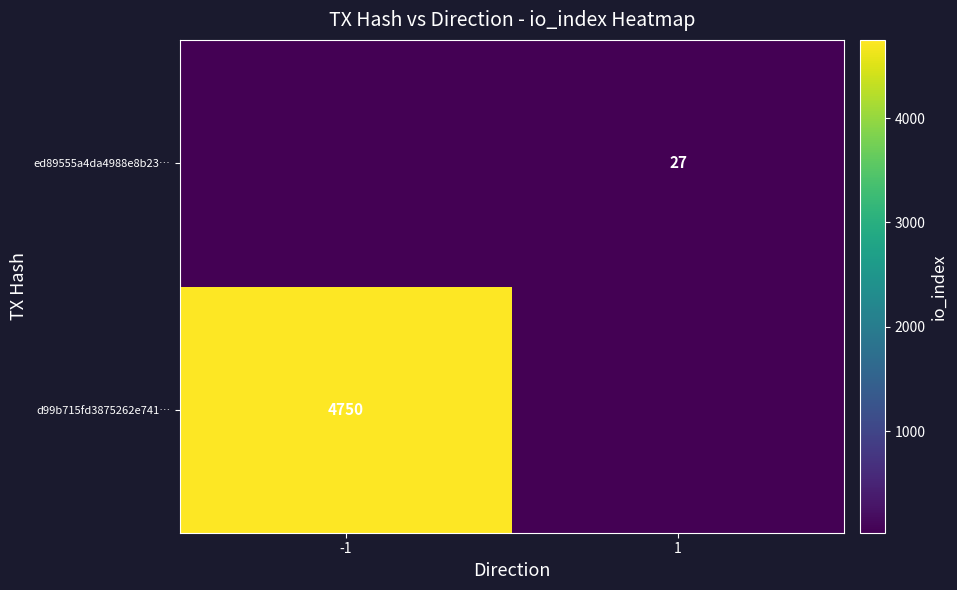

True or false: d99b715fd3875262e741… has a value of 4750 at -1.

True